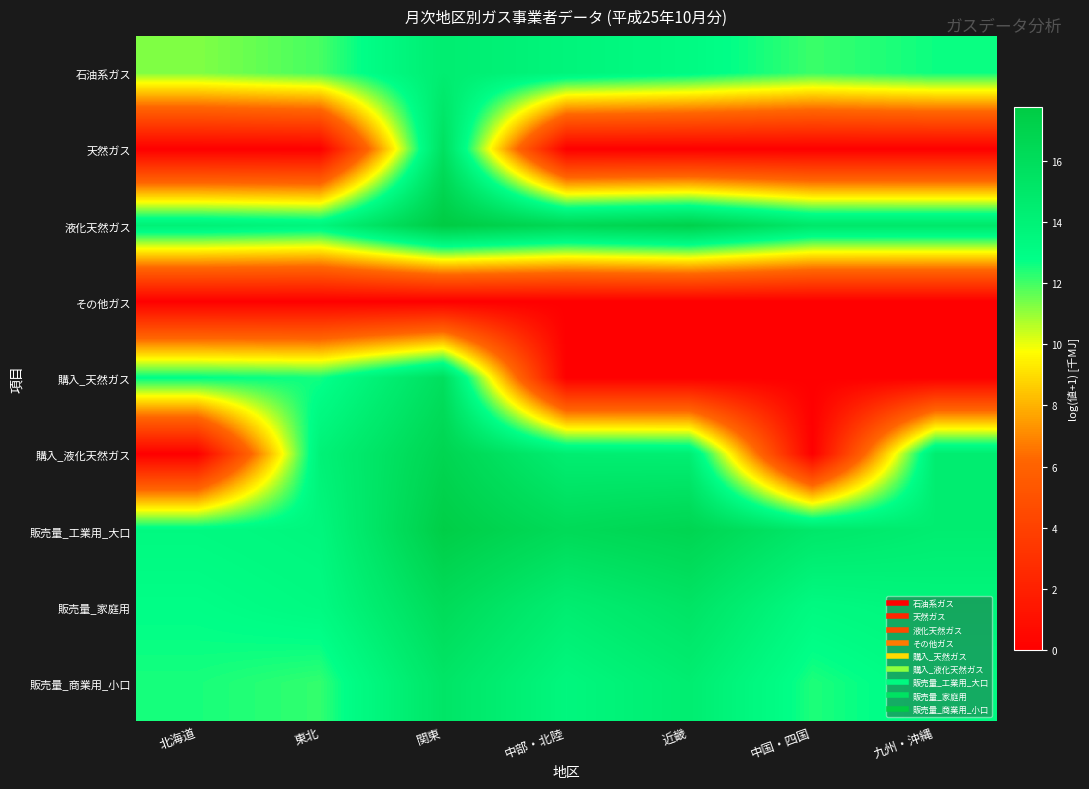

Reading left to right, extract all data points from this chart.

石油系ガス: 北海道=11.3	東北=11.9	関東=14.4	中部・北陸=13.7	近畿=13.1	中国・四国=12.1	九州・沖縄=12.6
天然ガス: 北海道=0.0	東北=0.0	関東=15.7	中部・北陸=0.0	近畿=0.0	中国・四国=0.0	九州・沖縄=0.0
液化天然ガス: 北海道=14.1	東北=13.7	関東=17.8	中部・北陸=16.5	近畿=17.2	中国・四国=15.0	九州・沖縄=15.0
その他ガス: 北海道=0.0	東北=0.0	関東=0.0	中部・北陸=0.0	近畿=0.0	中国・四国=0.0	九州・沖縄=0.0
購入_天然ガス: 北海道=12.9	東北=12.6	関東=15.8	中部・北陸=0.0	近畿=0.0	中国・四国=0.0	九州・沖縄=0.0
購入_液化天然ガス: 北海道=0.0	東北=14.0	関東=16.8	中部・北陸=14.4	近畿=14.3	中国・四国=0.0	九州・沖縄=14.5
販売量_工業用_大口: 北海道=13.3	東北=13.6	関東=17.5	中部・北陸=16.2	近畿=16.7	中国・四国=15.0	九州・沖縄=14.4
販売量_家庭用: 北海道=12.9	東北=13.2	関東=16.2	中部・北陸=14.5	近畿=15.4	中国・四国=13.3	九州・沖縄=13.6
販売量_商業用_小口: 北海道=12.5	東北=12.2	関東=15.2	中部・北陸=13.5	近畿=14.4	中国・四国=12.4	九州・沖縄=13.2